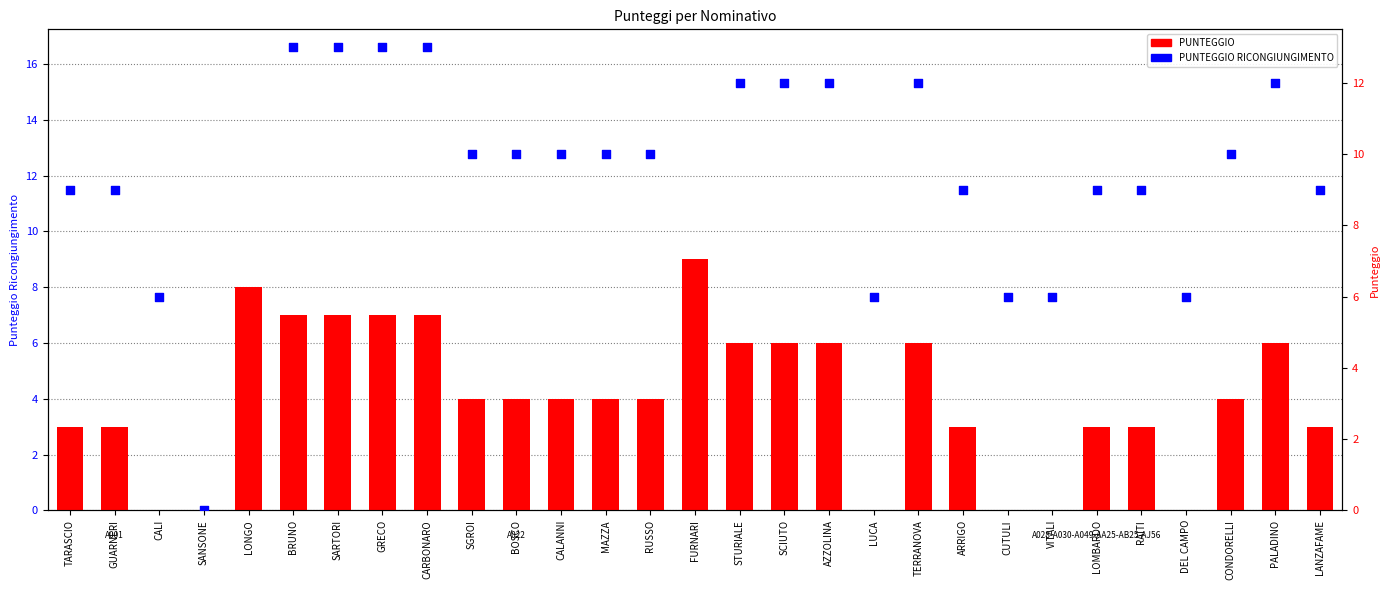

Which series reaches the minimum Y coordinate?

PUNTEGGIO